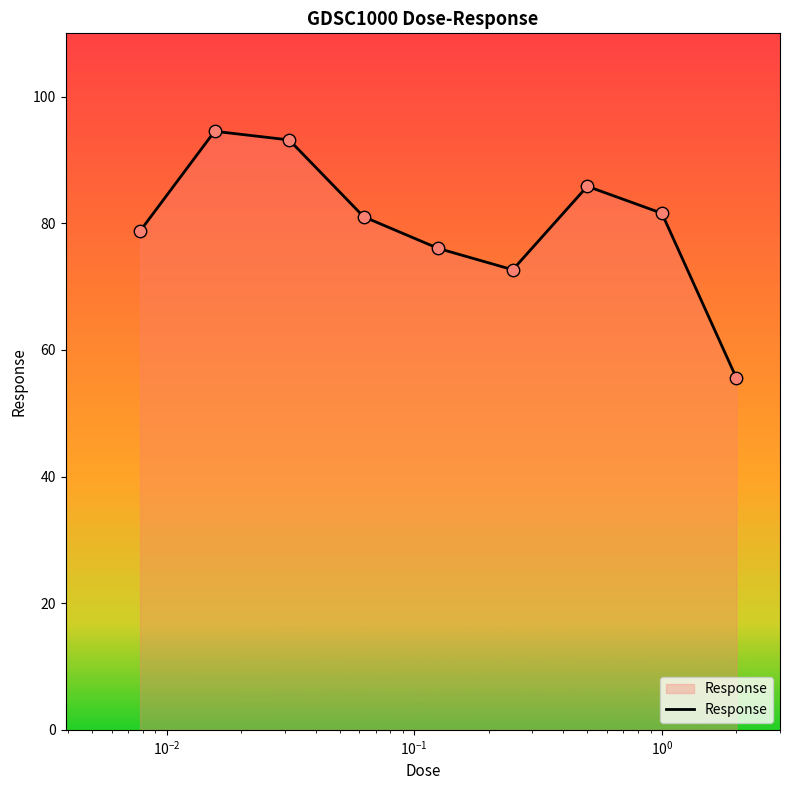

What is the greatest value displayed?

94.5